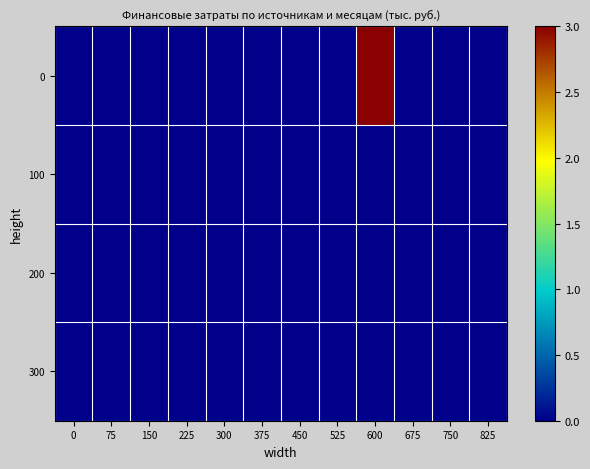

Count the number of categories in the chart.

12